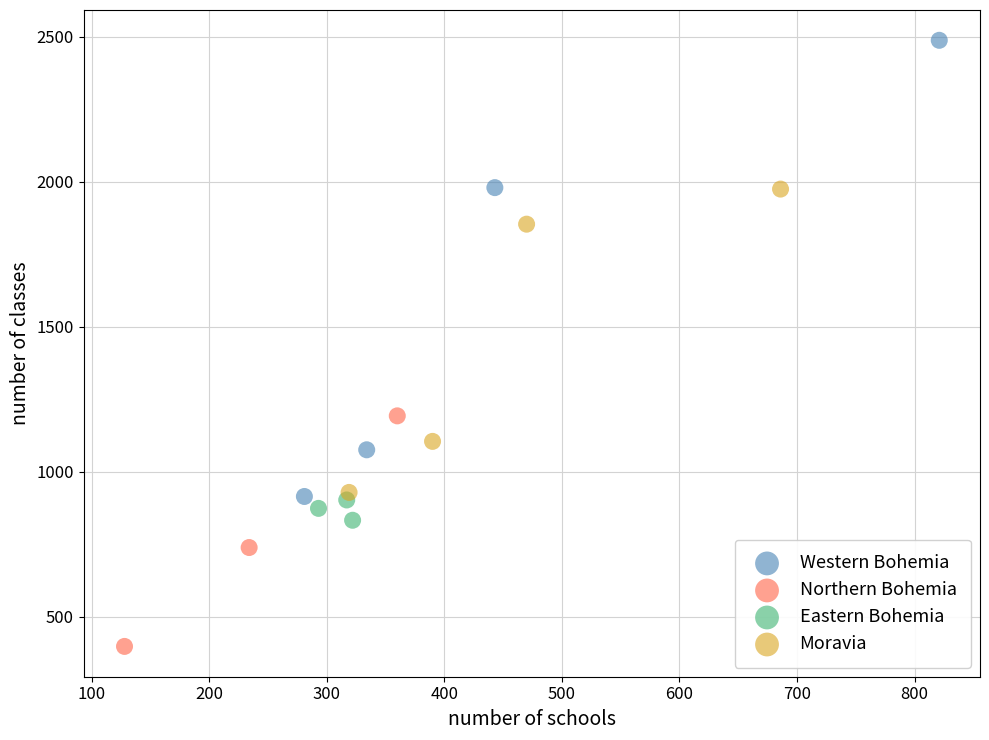

Which series contains the highest Y value?

Western Bohemia